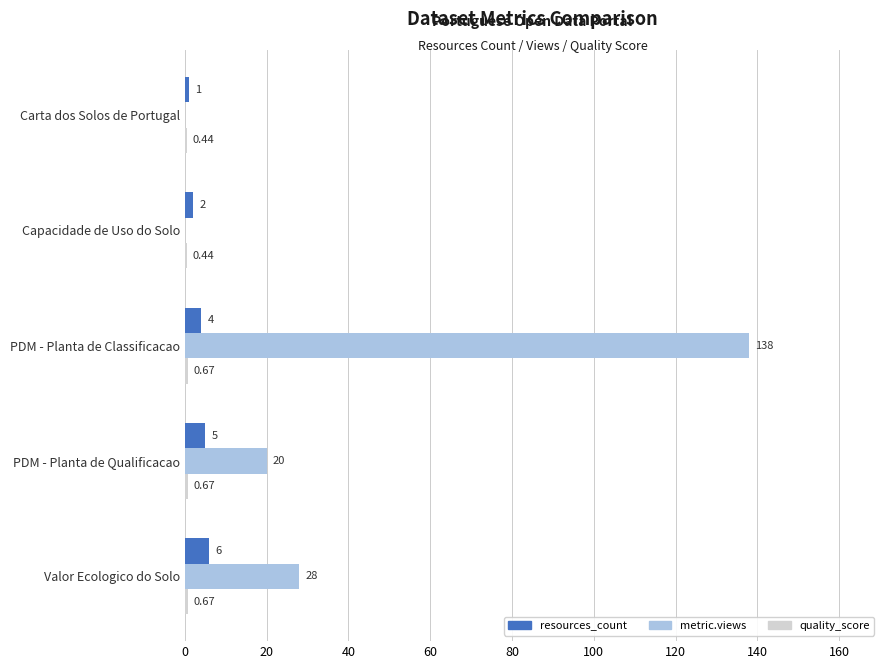

What is the sum of all metric.views values?

186.0